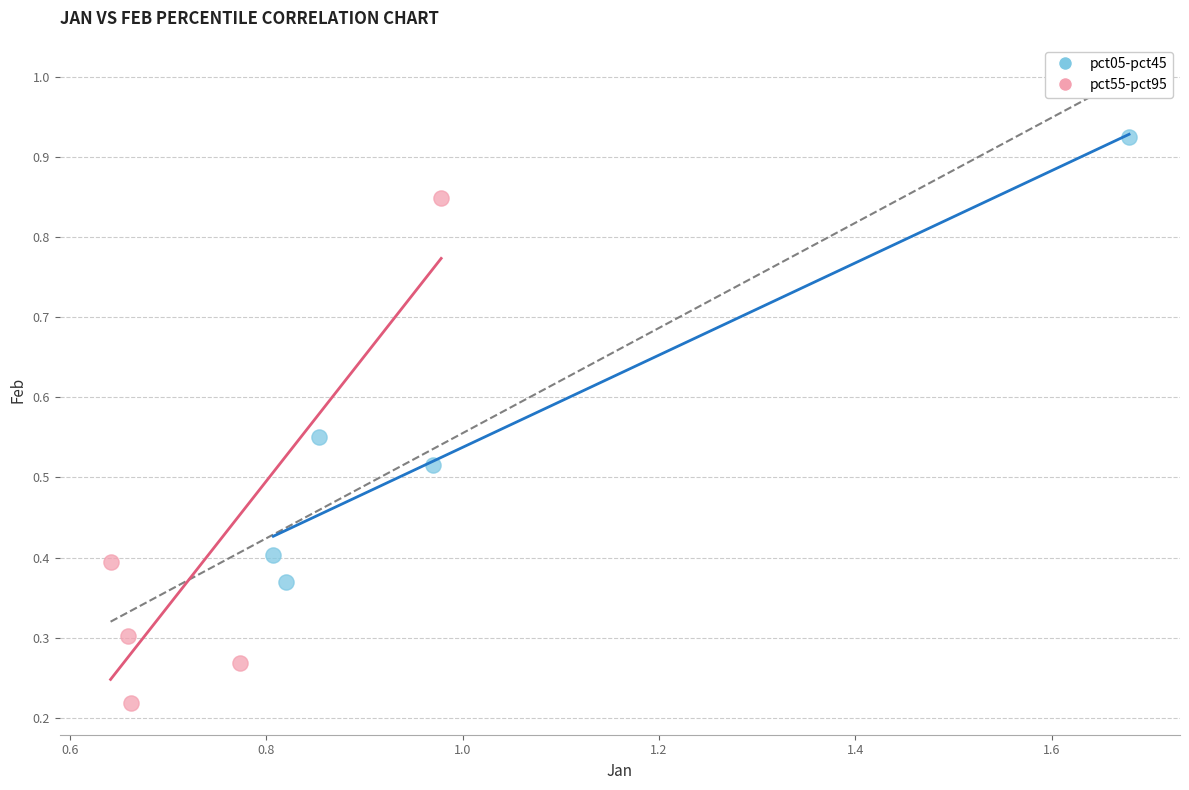

Which series contains the highest Y value?

pct05-pct45